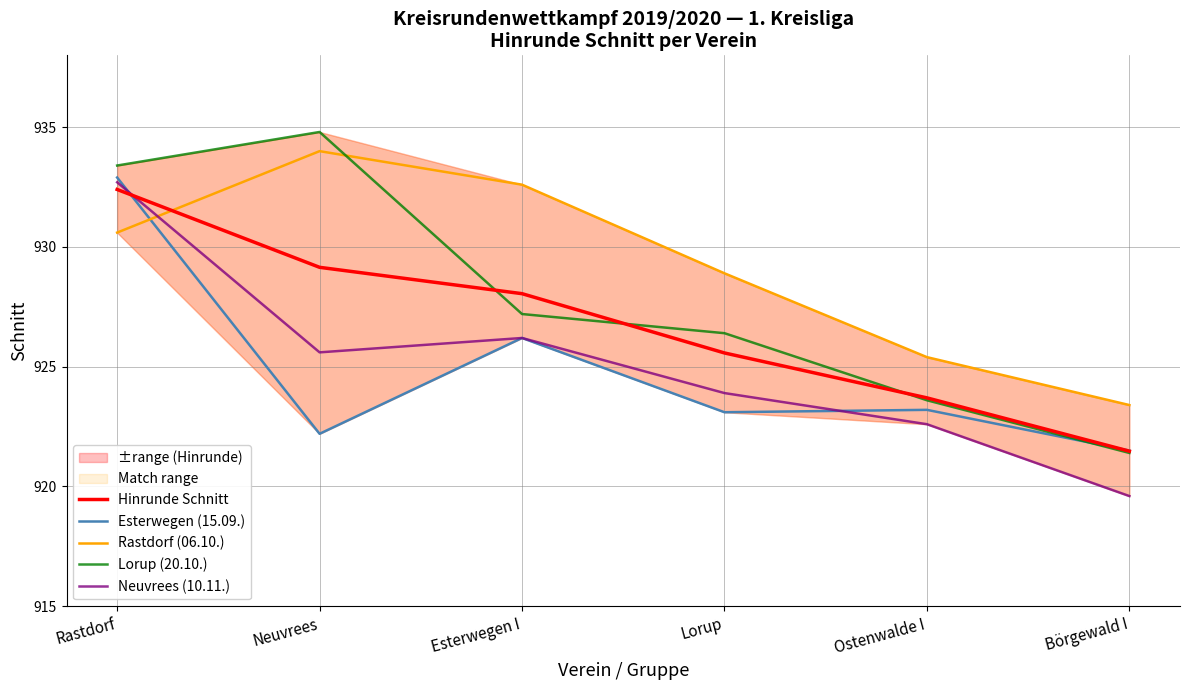

At how many categories does at least one series exceed 929?

3